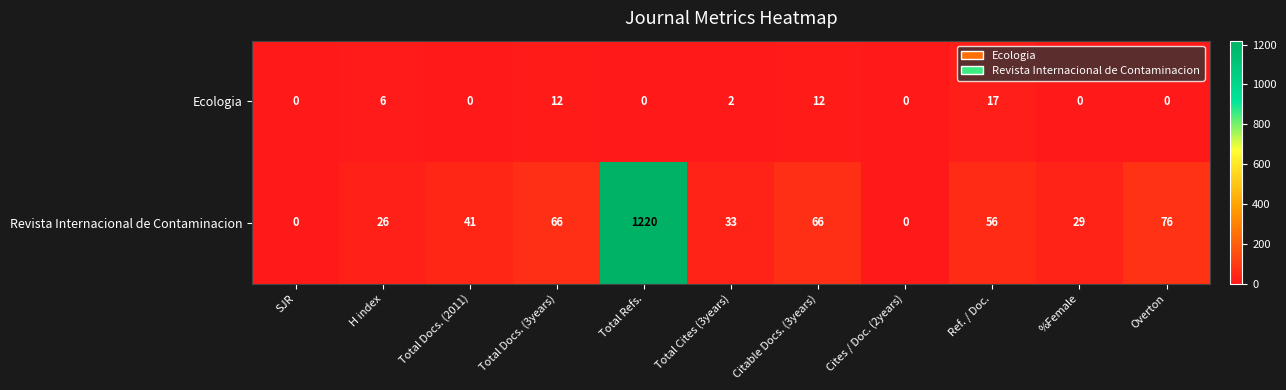

Reading right to left, list all the values displayed in this chart.

Ecologia: Overton=0	%Female=0	Ref. / Doc.=17	Cites / Doc. (2years)=0	Citable Docs. (3years)=12	Total Cites (3years)=2	Total Refs.=0	Total Docs. (3years)=12	Total Docs. (2011)=0	H index=6	SJR=0
Revista Internacional de Contaminacion: Overton=76	%Female=29	Ref. / Doc.=56	Cites / Doc. (2years)=0	Citable Docs. (3years)=66	Total Cites (3years)=33	Total Refs.=1220	Total Docs. (3years)=66	Total Docs. (2011)=41	H index=26	SJR=0